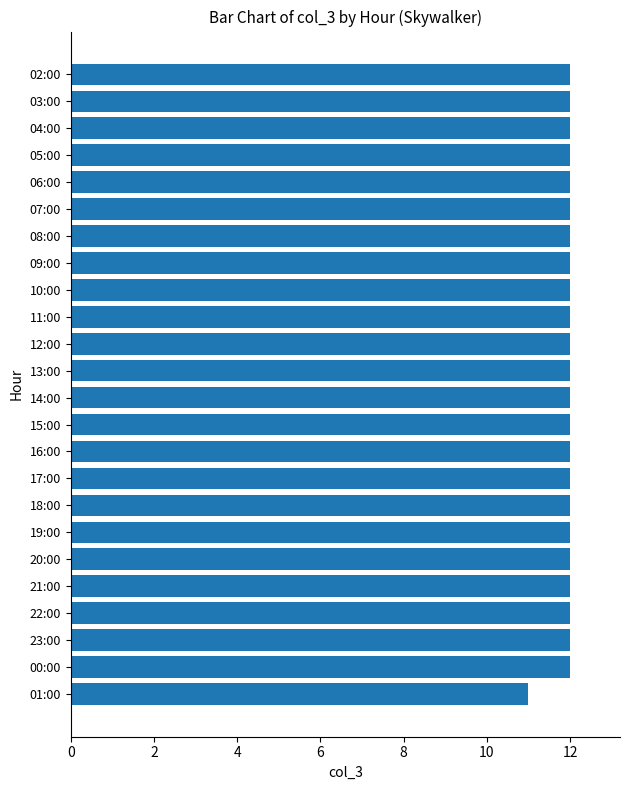

The chart shows a value of 12 at 22:00. True or false?

True